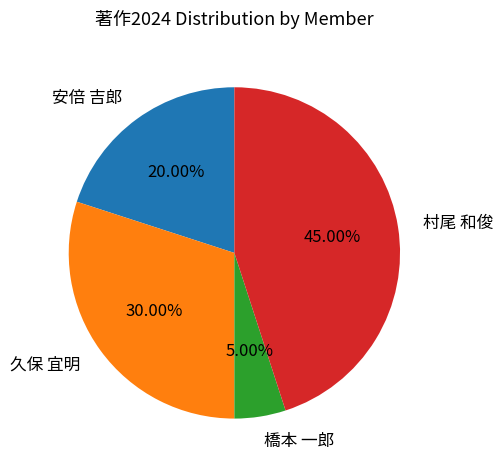

Which slice is the largest?

村尾 和俊